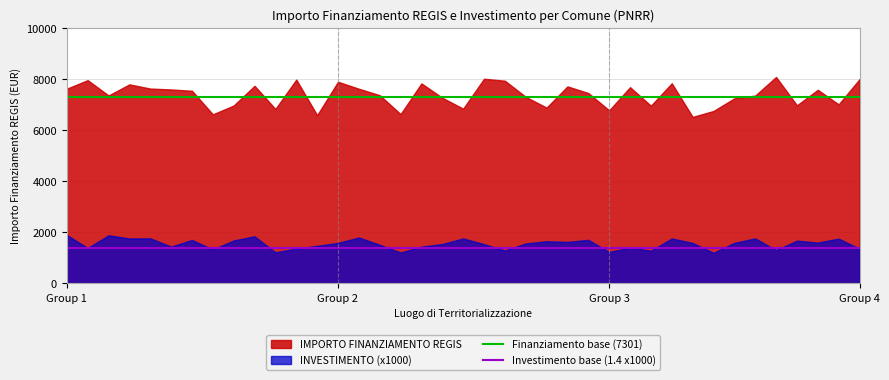

Which category has the lowest value in the Investimento base (1.4 x1000) series?

Group 1